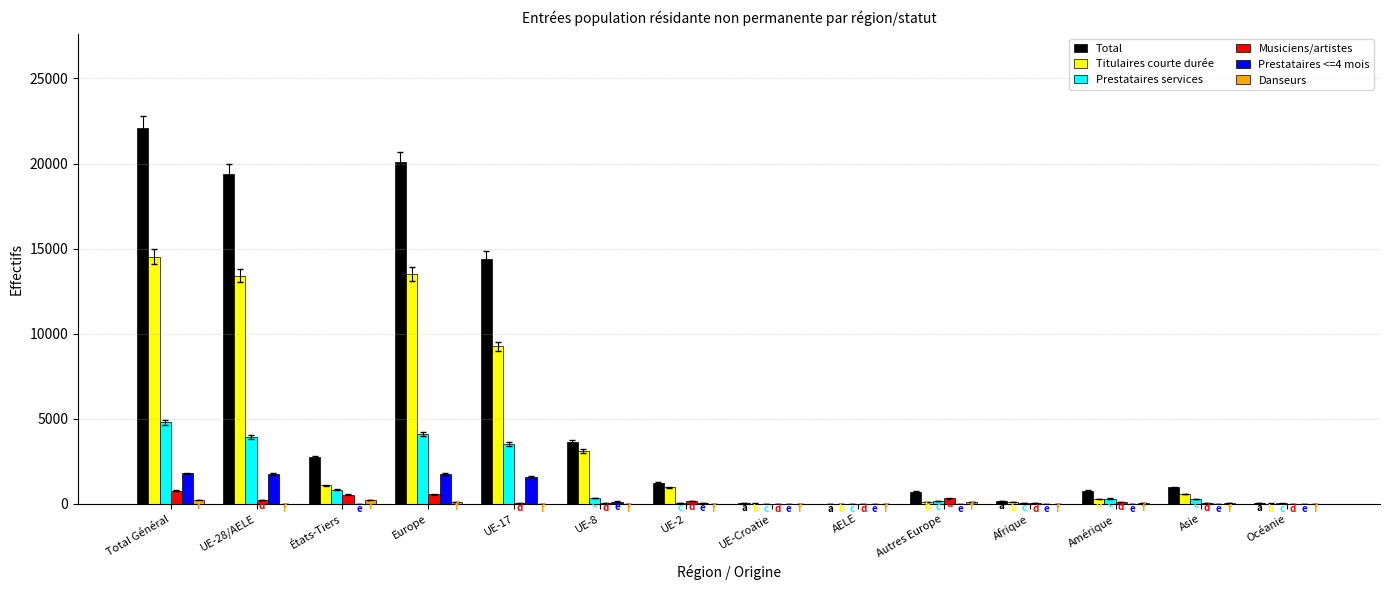

Which category has the highest value across all series?

Total Général